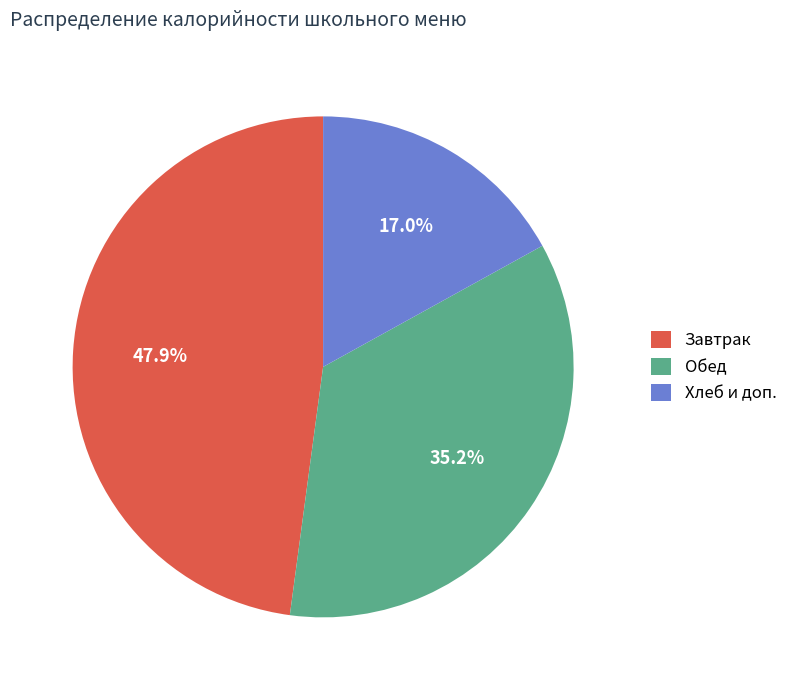

How much of the chart is everything except Хлеб и доп.?

83.0%